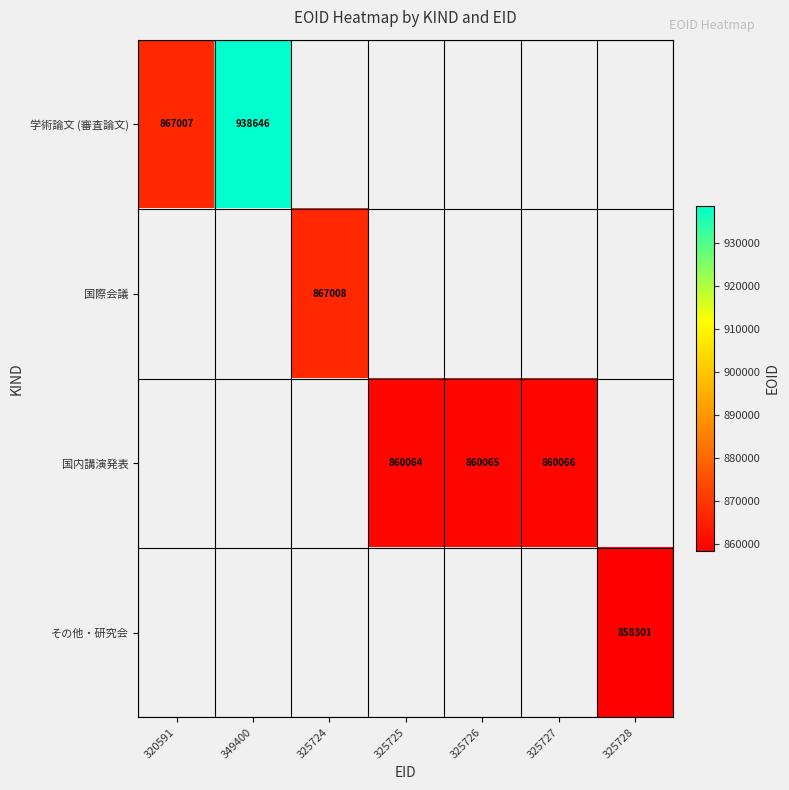

True or false: 国内講演発表 has a value of 365518 at 325725.

False